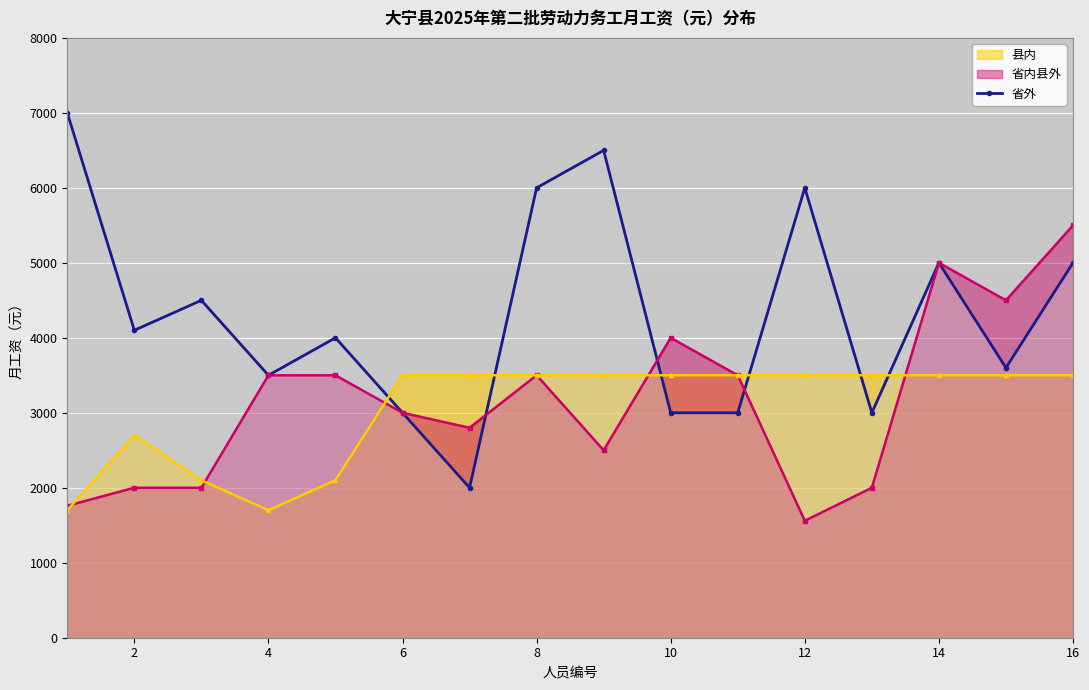

What is the highest value of the 省内县外 series?

5500